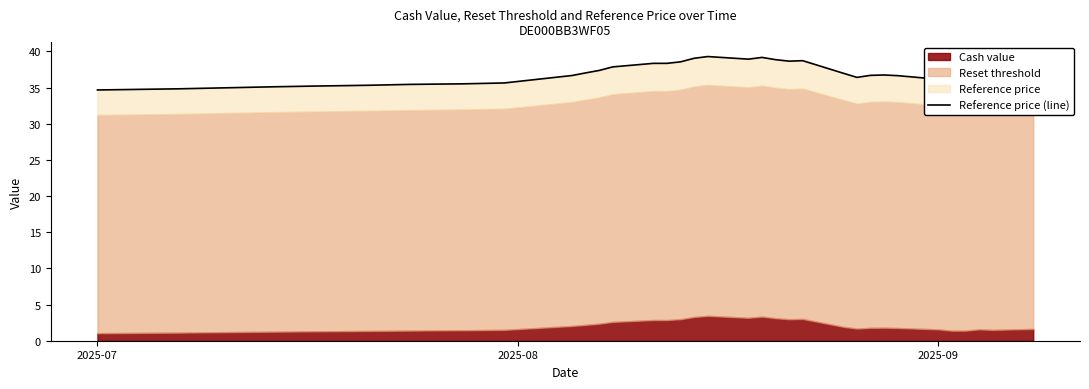

What is the value of the 30th point from the left?

36.1